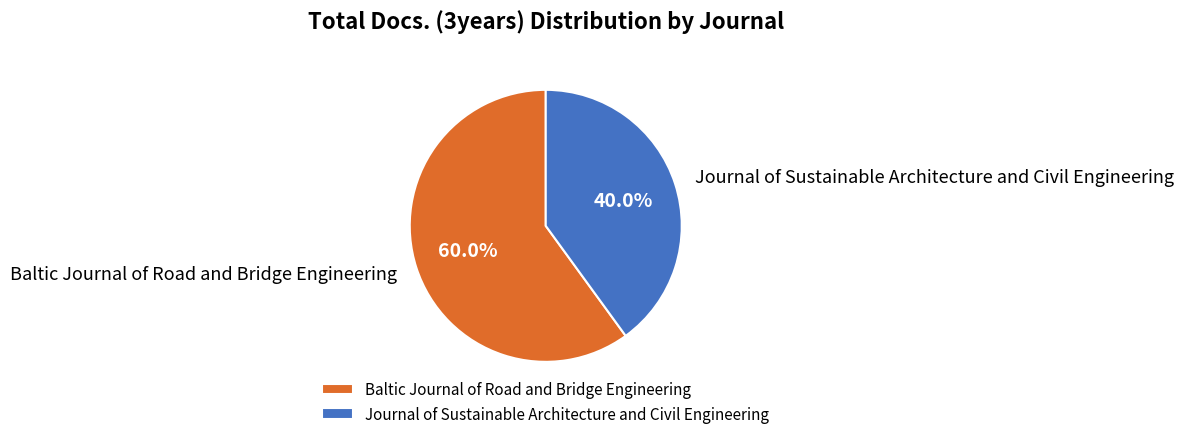

Approximately how many times larger is the value at Baltic Journal of Road and Bridge Engineering compared to Journal of Sustainable Architecture and Civil Engineering?

1.5